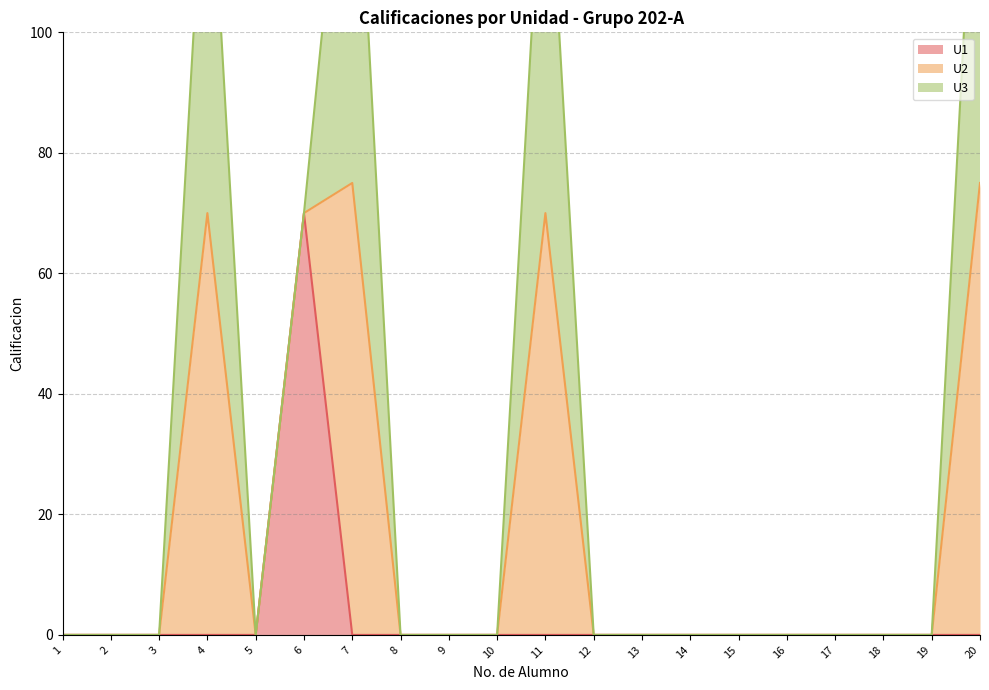

The U1 series shows 0 at 15. True or false?

True